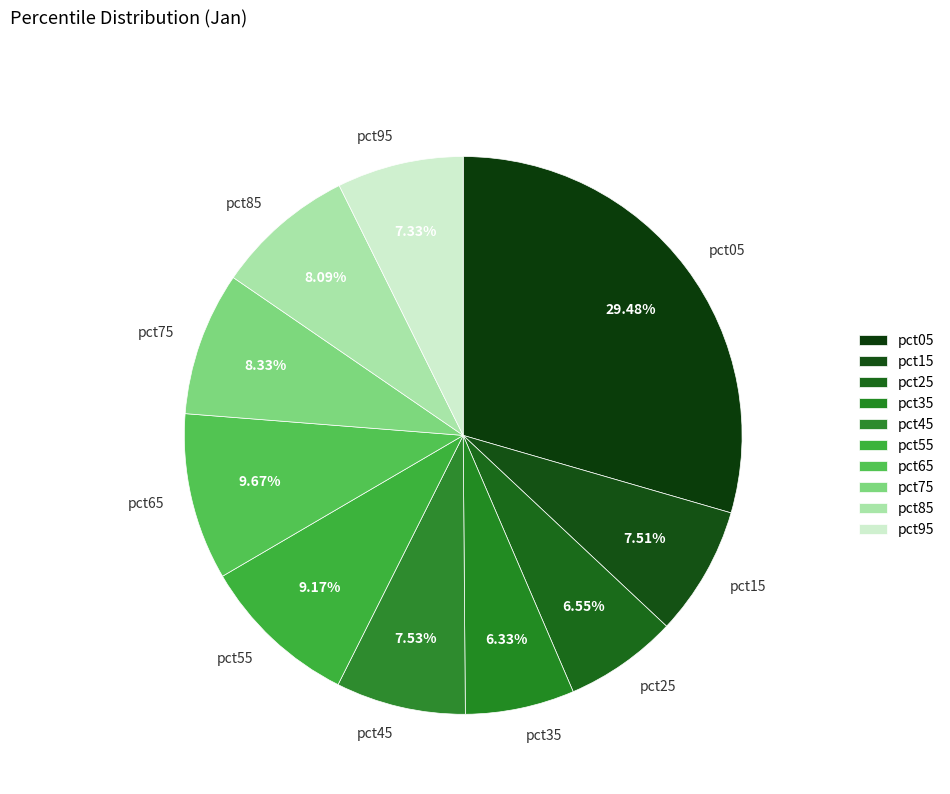

Does any single category account for the majority?

No